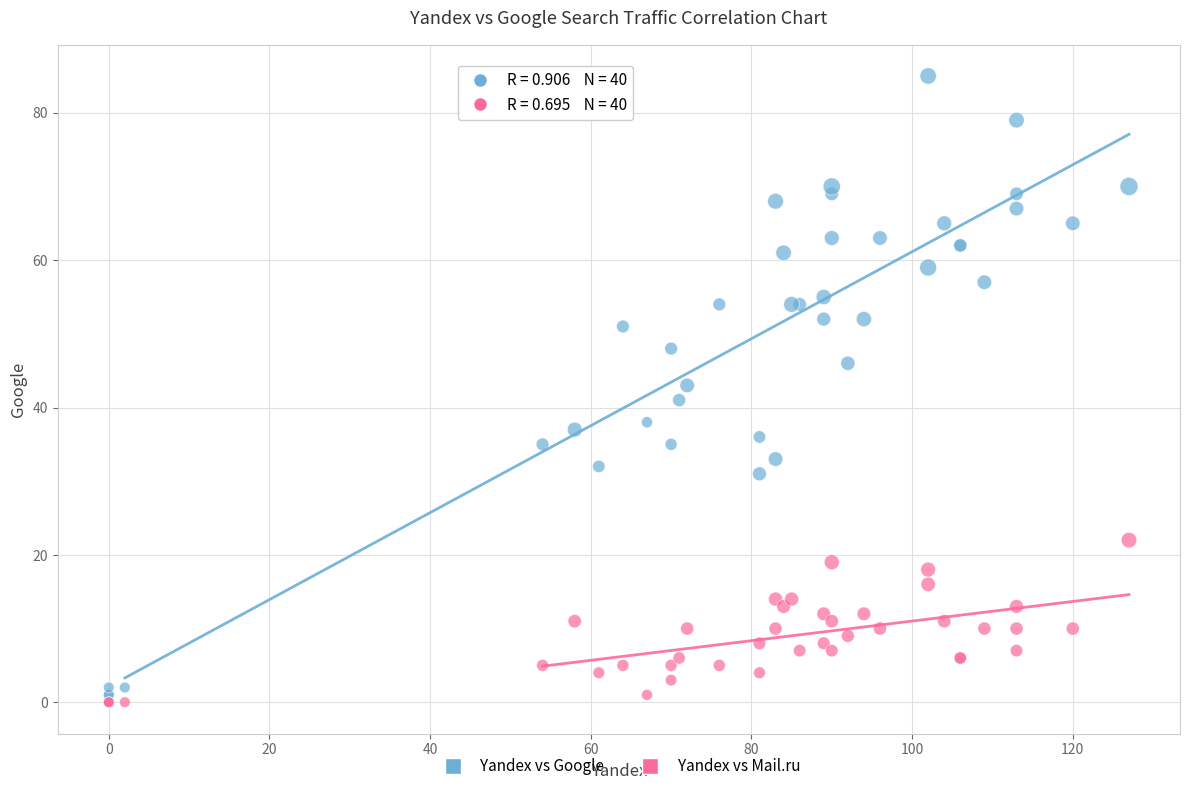

What are all the series names shown in the legend?

Yandex vs Google, Yandex vs Mail.ru